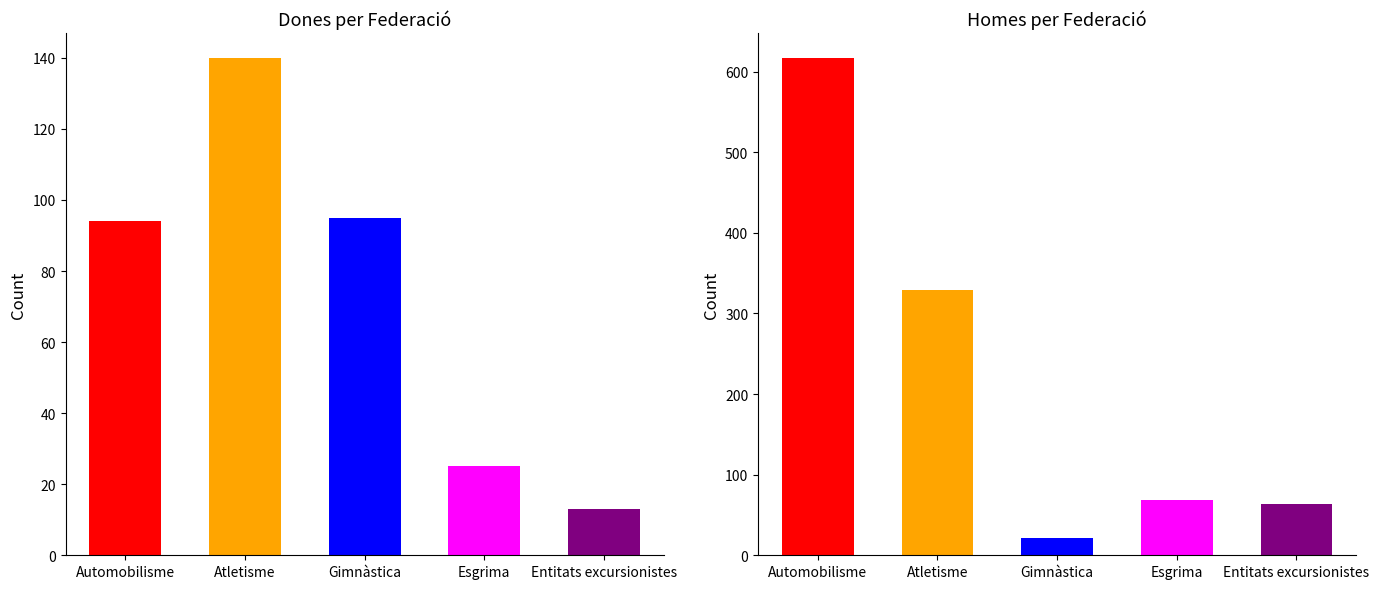

List the series in order of their overall mean, highest first.

Homes, Dones